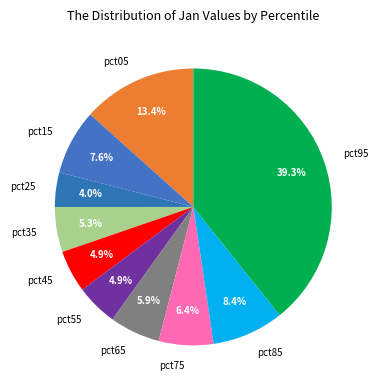

How much of the chart is everything except pct45?

95.1%